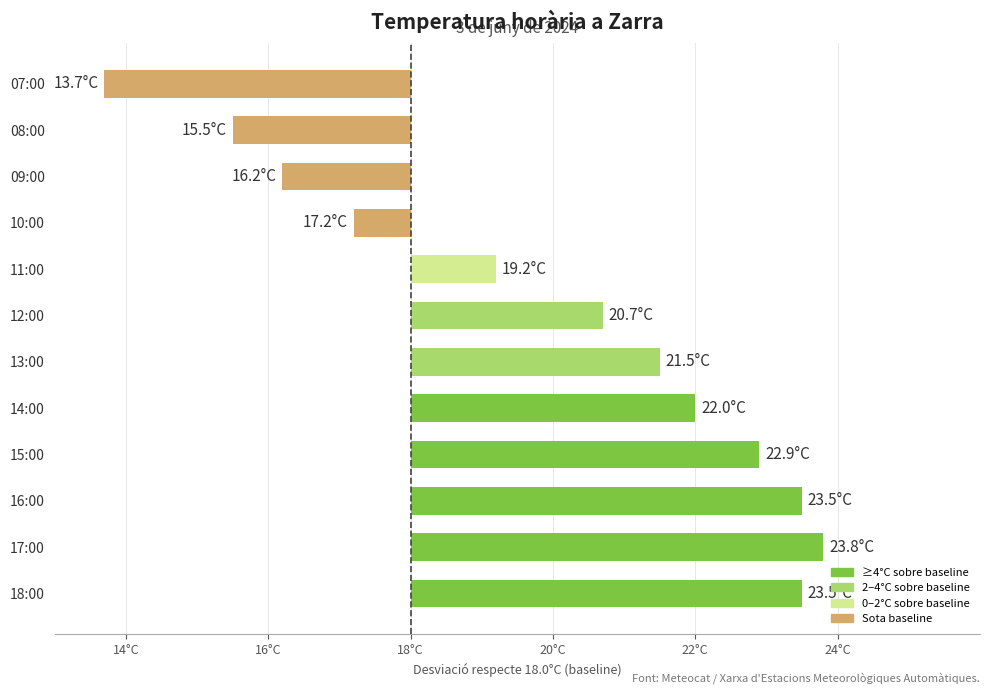

Rank the categories by value from lowest to highest.

07:00, 08:00, 09:00, 10:00, 11:00, 12:00, 13:00, 14:00, 15:00, 18:00, 16:00, 17:00